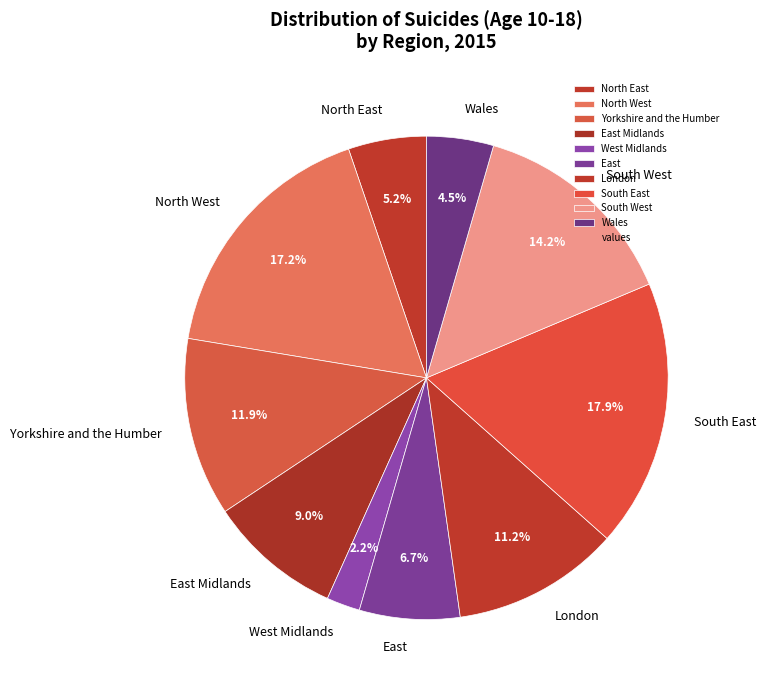

Count the number of slices in the pie.

10